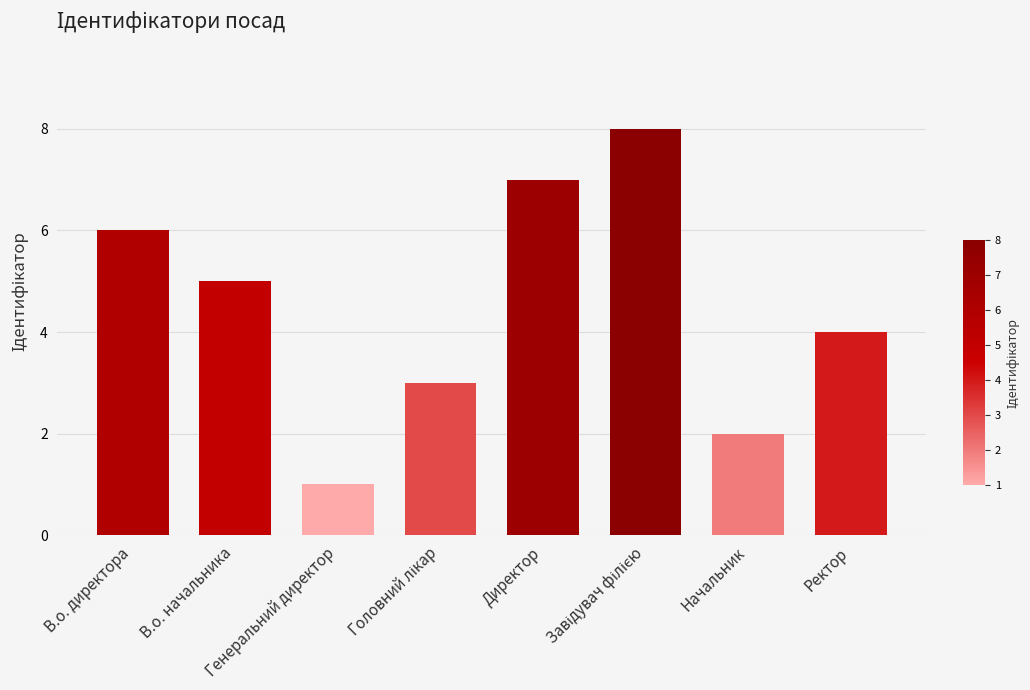

How many values are between 3 and 7?

5